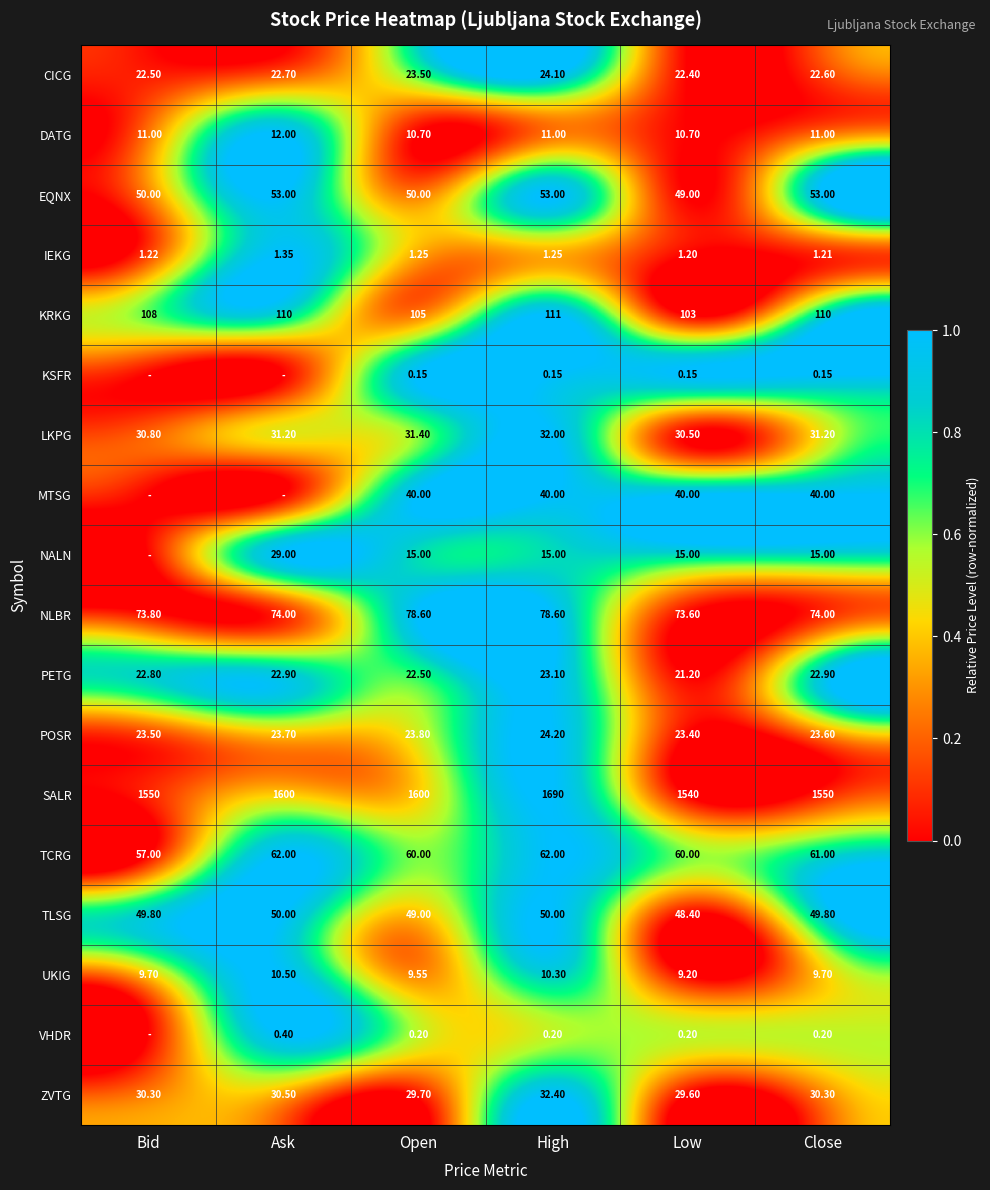

At which label does LKPG first exceed 31?

Ask